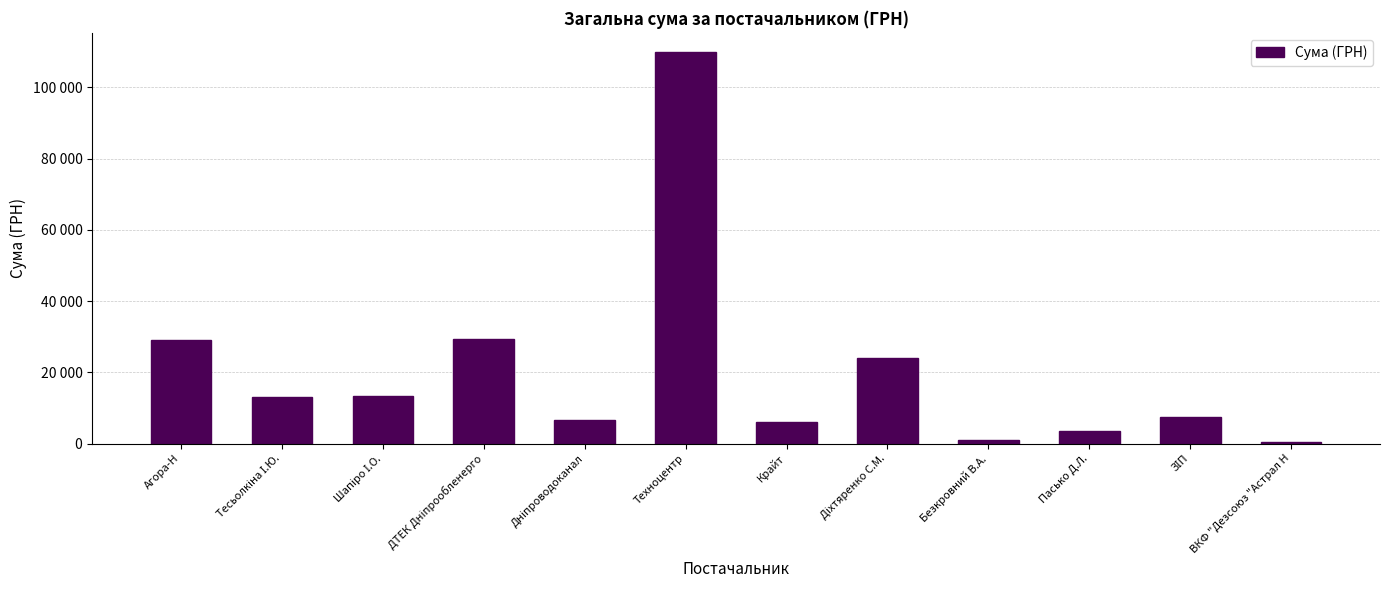

Reading left to right, list all the values displayed in this chart.

29089.0	12981.5	13309.1	29471.8	6647.1	109857.0	6132.0	23988.0	1018.0	3385.4	7364.5	388.0